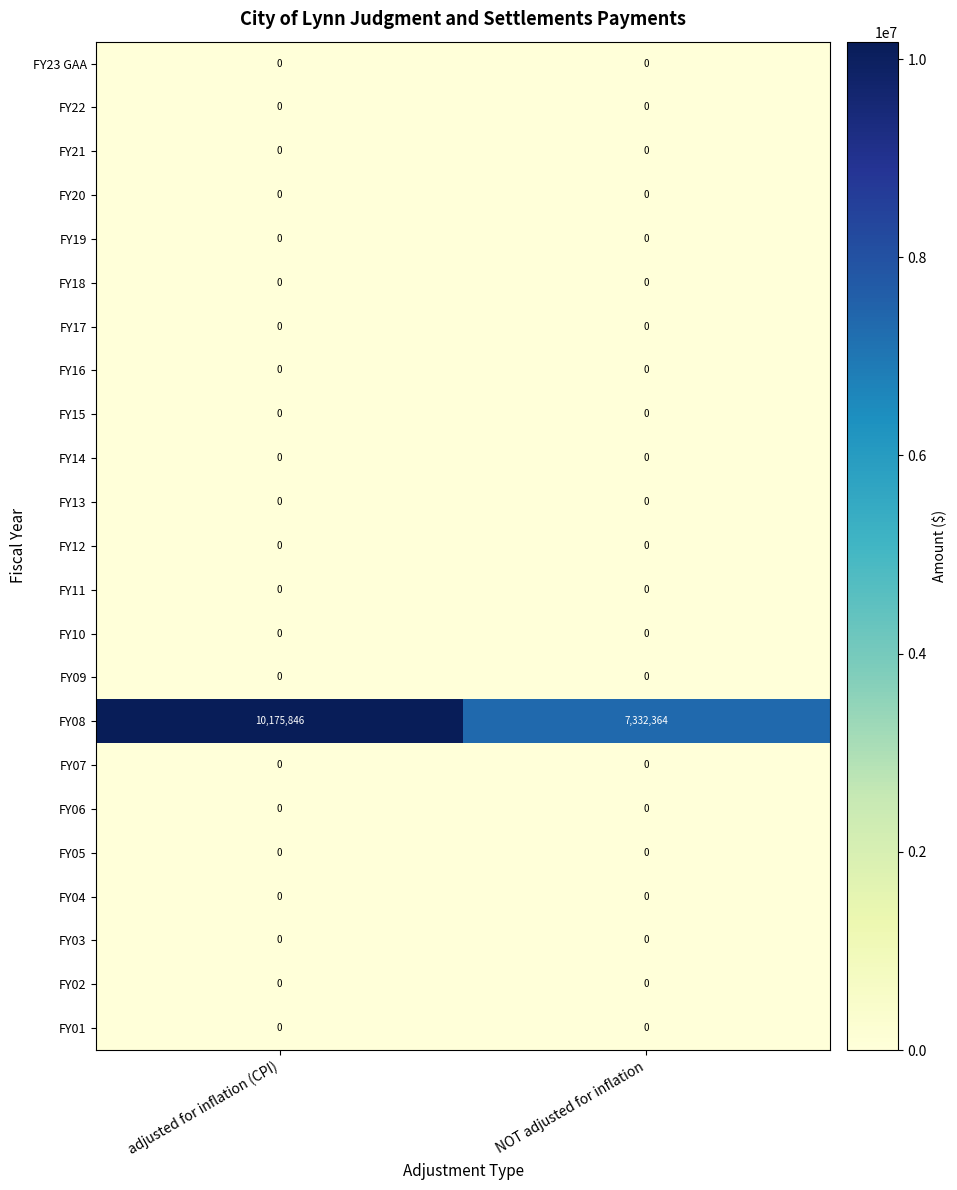

What is the total value across all series at NOT adjusted for inflation?

7332364